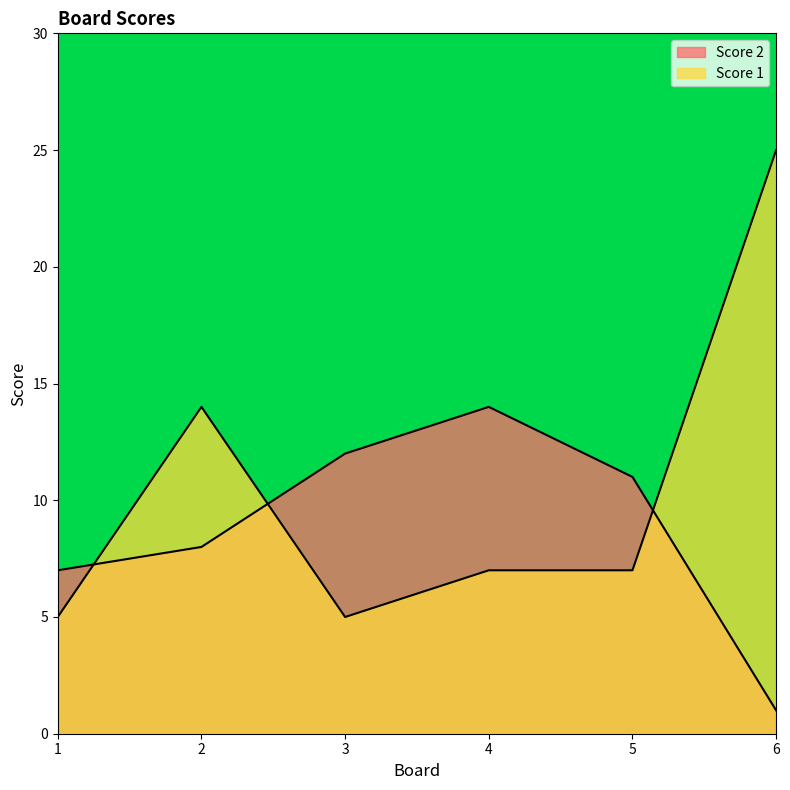

Count the Score 1 values in the range 5 to 14.

5